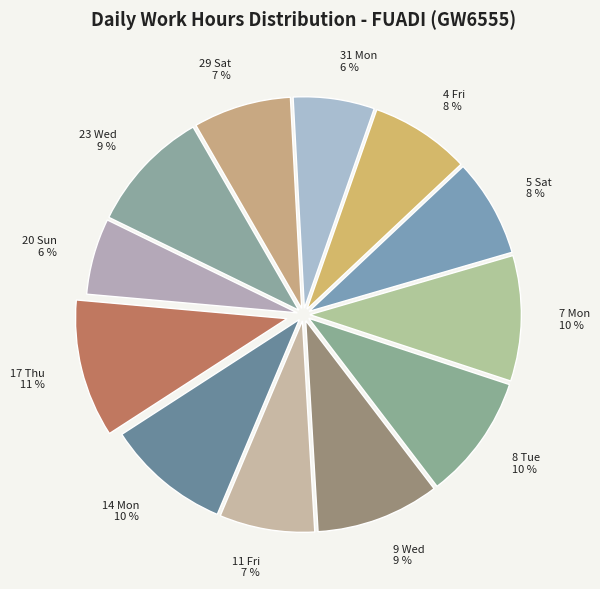

Which slice is the largest?

17 Thu